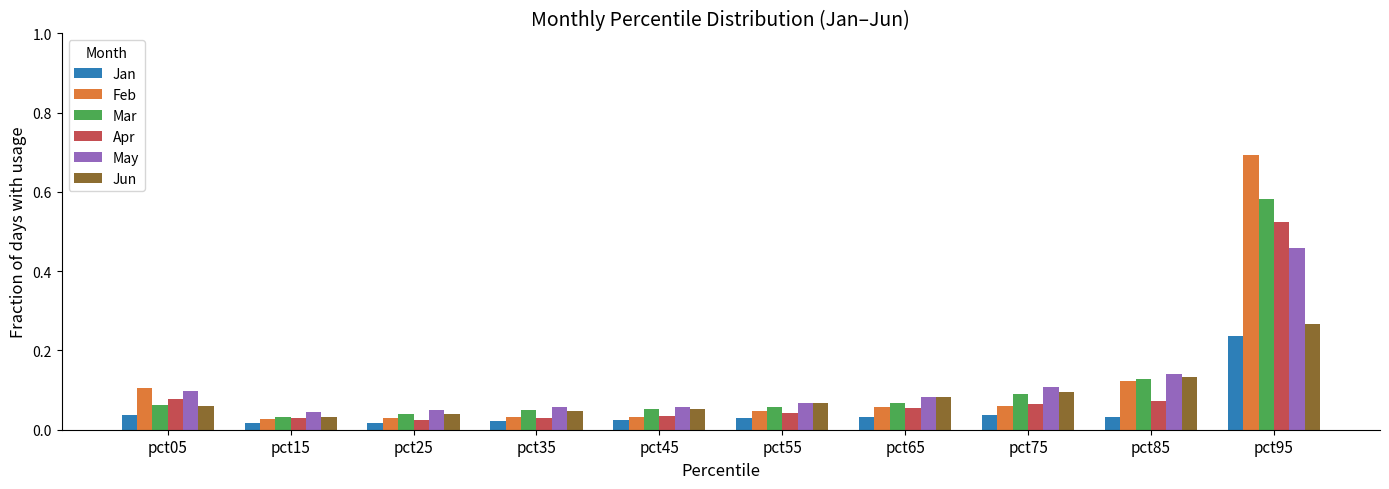

What are all the series names shown in the legend?

Jan, Feb, Mar, Apr, May, Jun